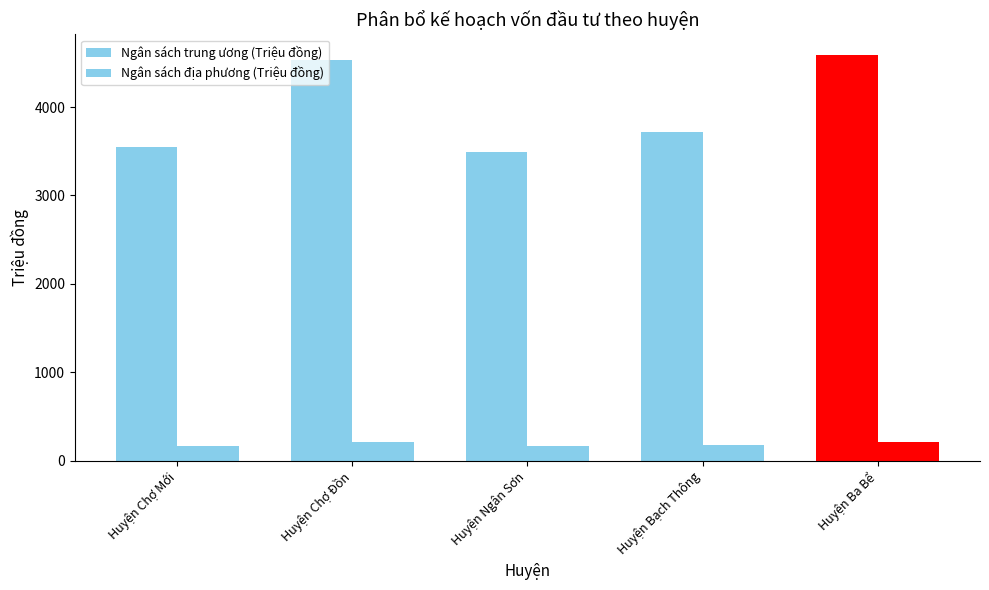

Which category has the highest value in the Ngân sách trung ương (Triệu đồng) series?

Huyện Ba Bể